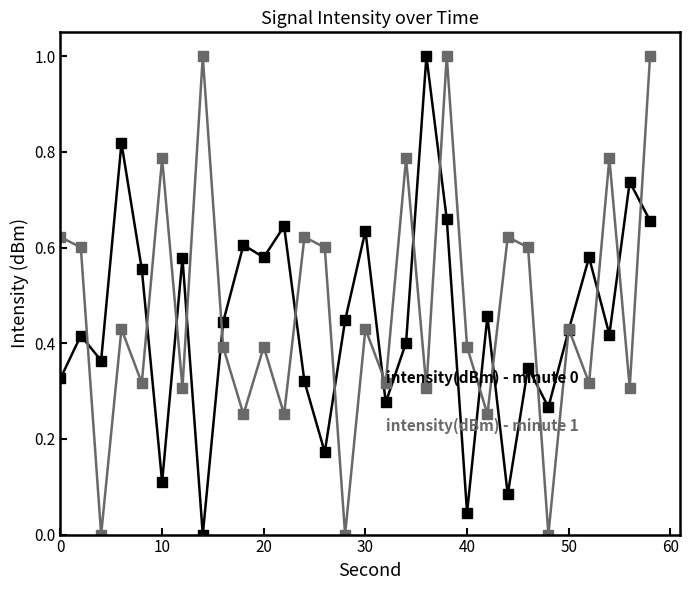

What is the maximum value shown in the chart?

1.0